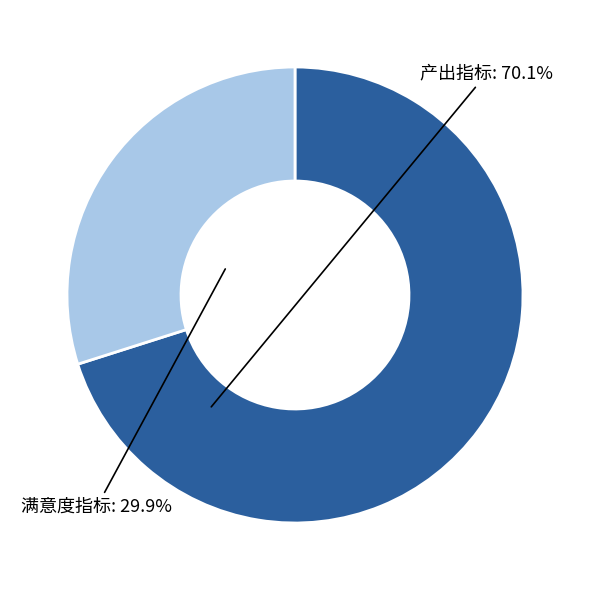

Is there any slice that represents more than half of the pie?

Yes